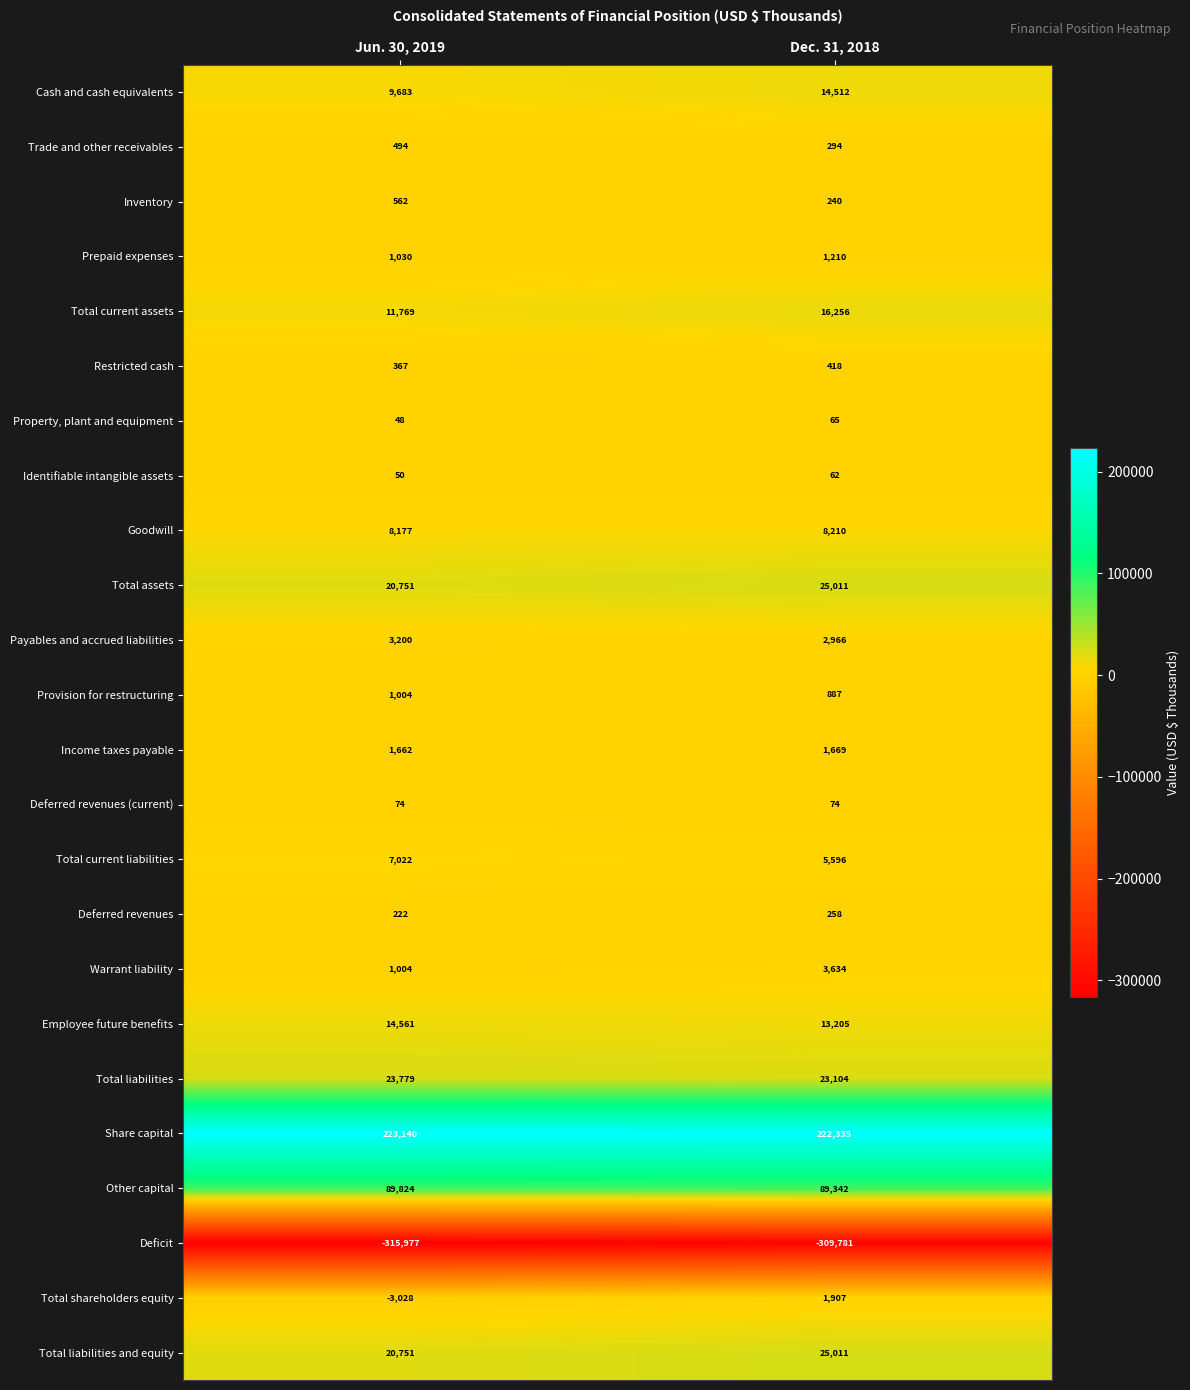

What is the difference between the maximum and minimum values in the Cash and cash equivalents series?

4829